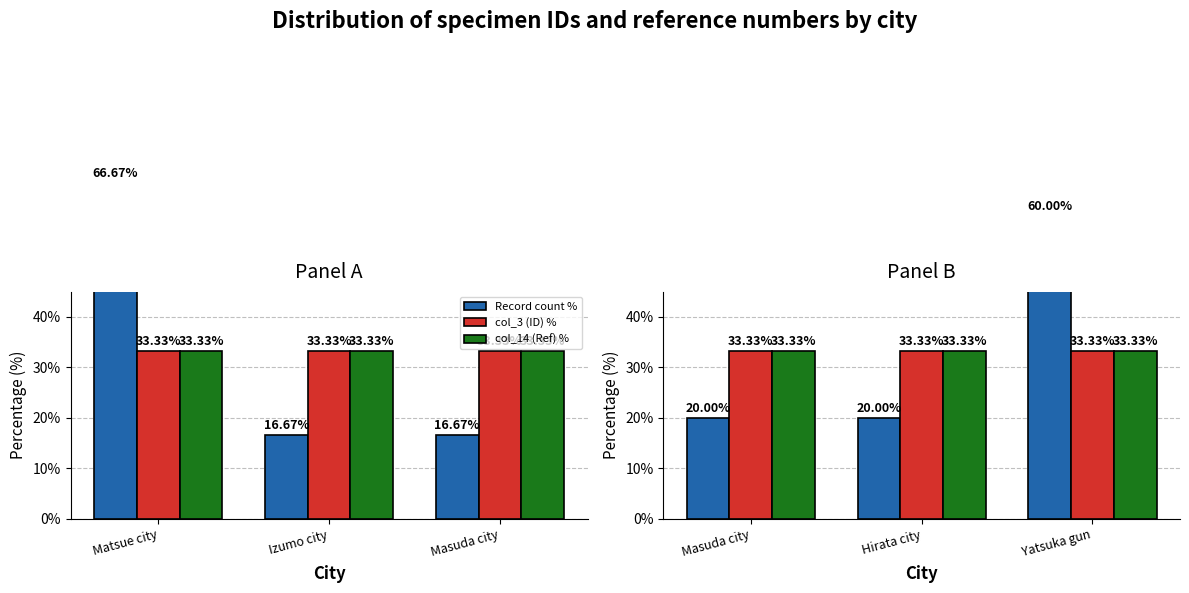

The value of Record count % at Hirata city is 10.1. True or false?

False